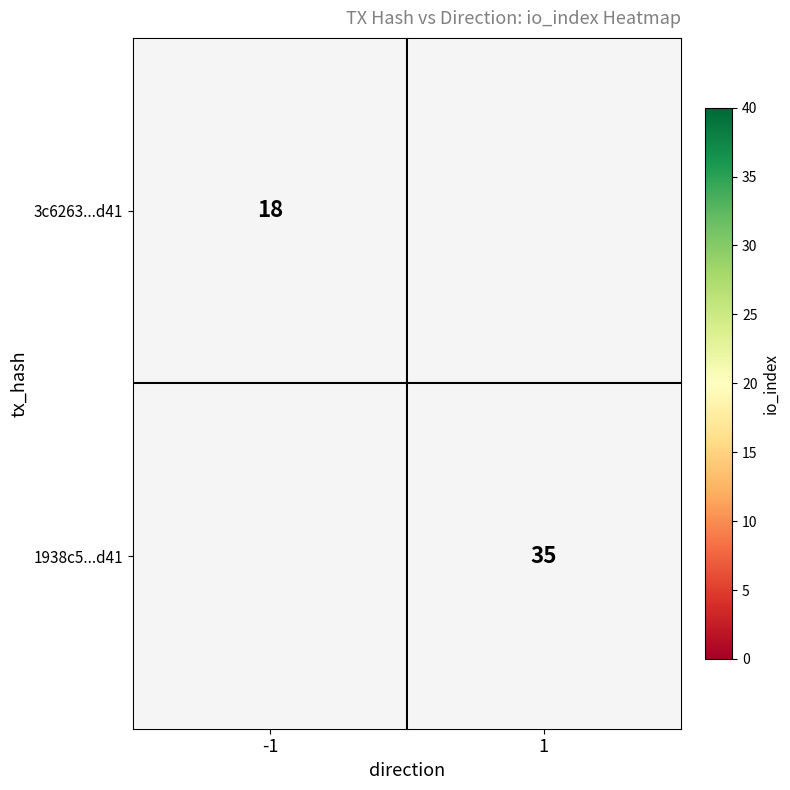

The 3c6263...d41 series shows 30 at -1. True or false?

False